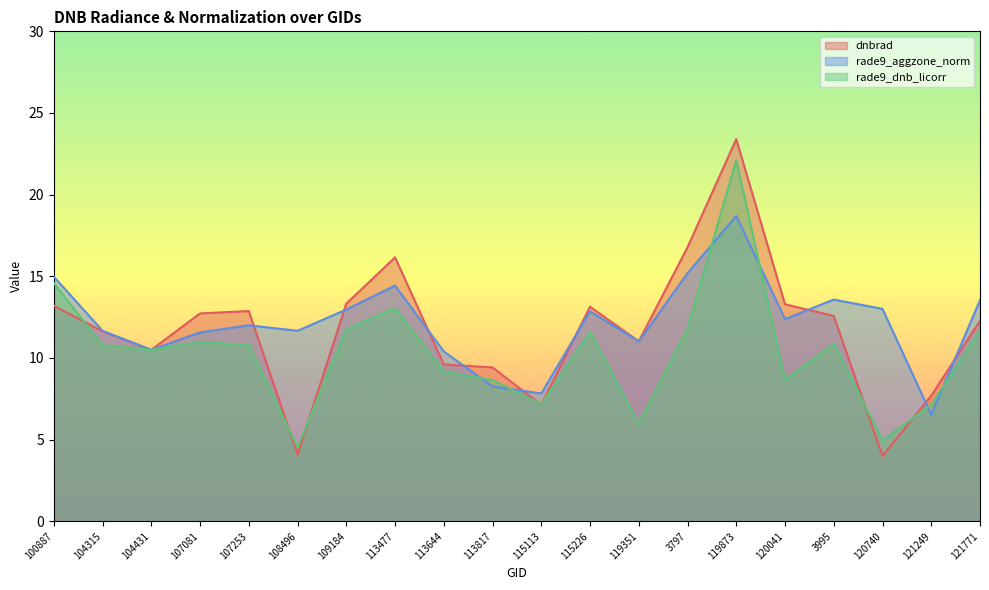

Is the value of dnbrad at 104315 greater than the value of rade9_dnb_licorr at 120041?

Yes